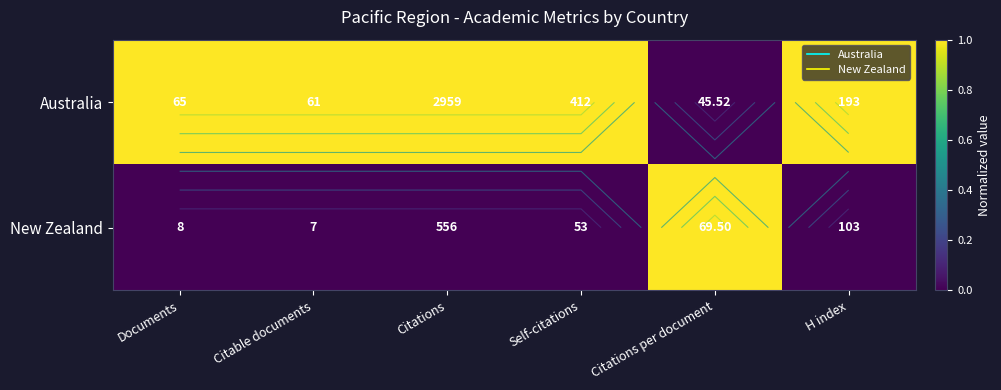

Between Documents and H index, which is larger?

Documents